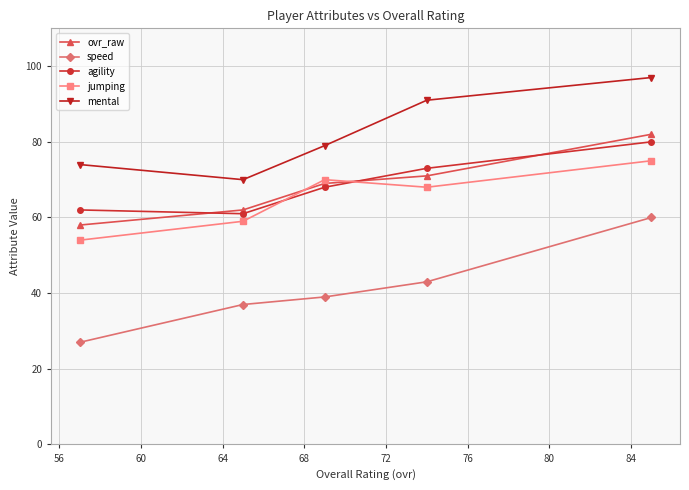

True or false: agility and speed intersect in this chart.

False